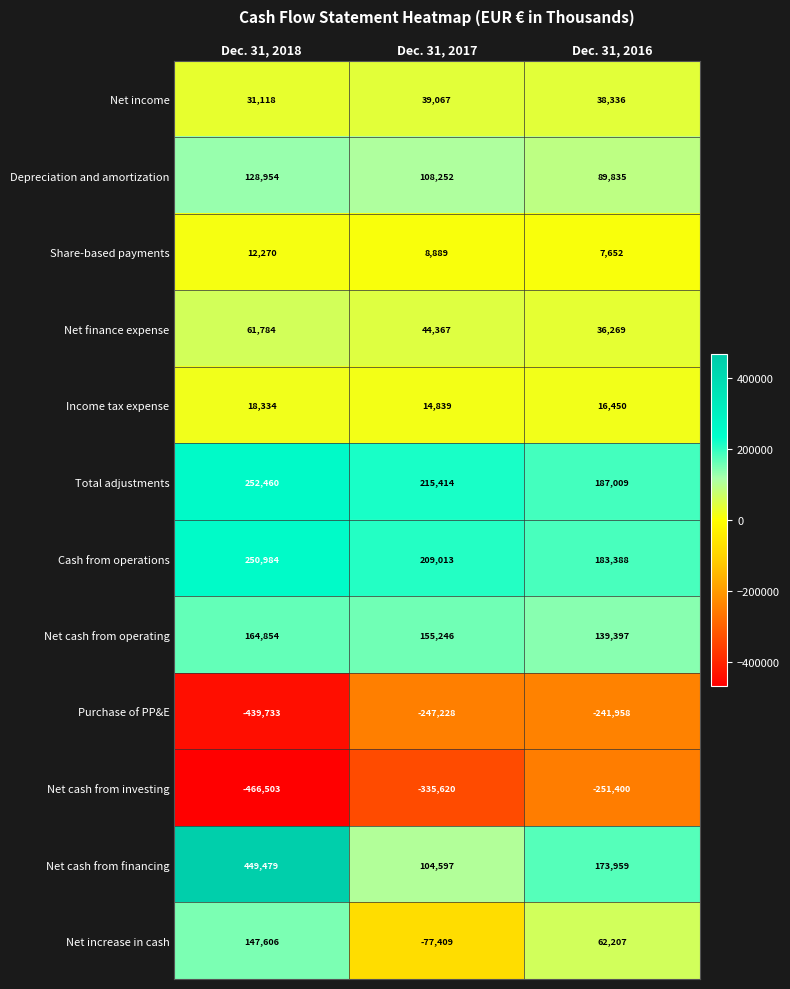

At which category is the sum across all series the highest?

Dec. 31, 2018